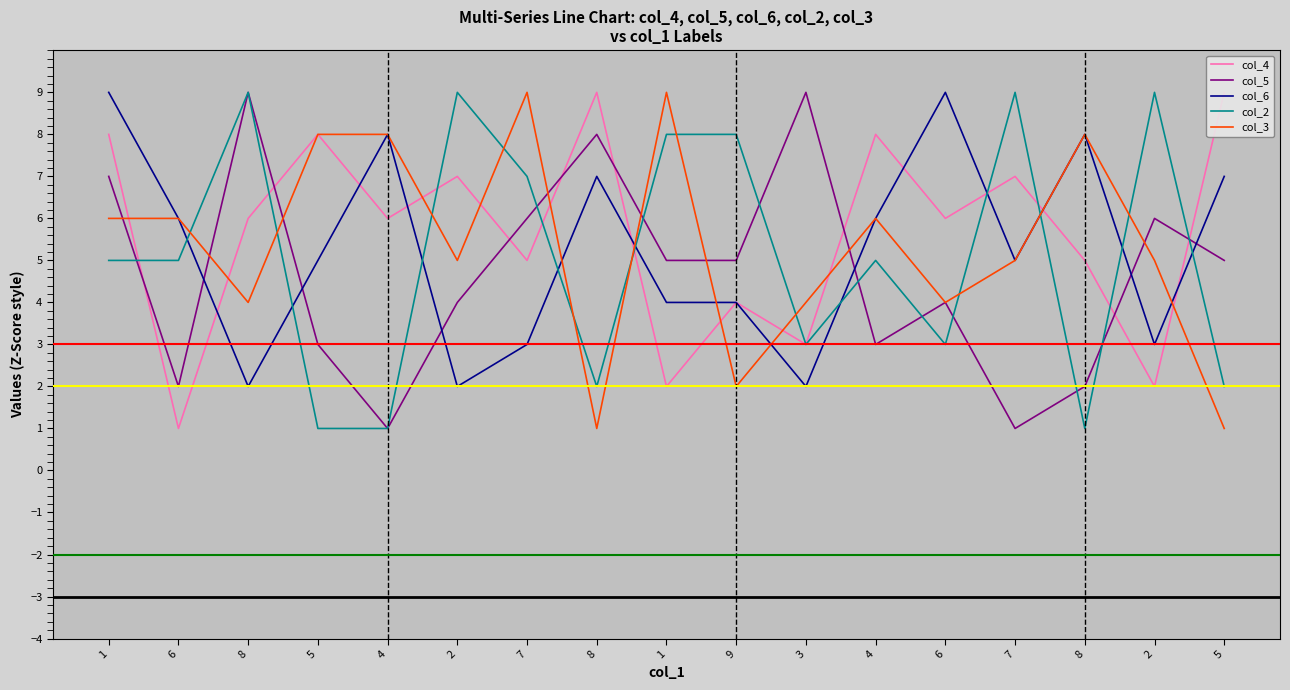

How many values in the col_6 series exceed 5?

8